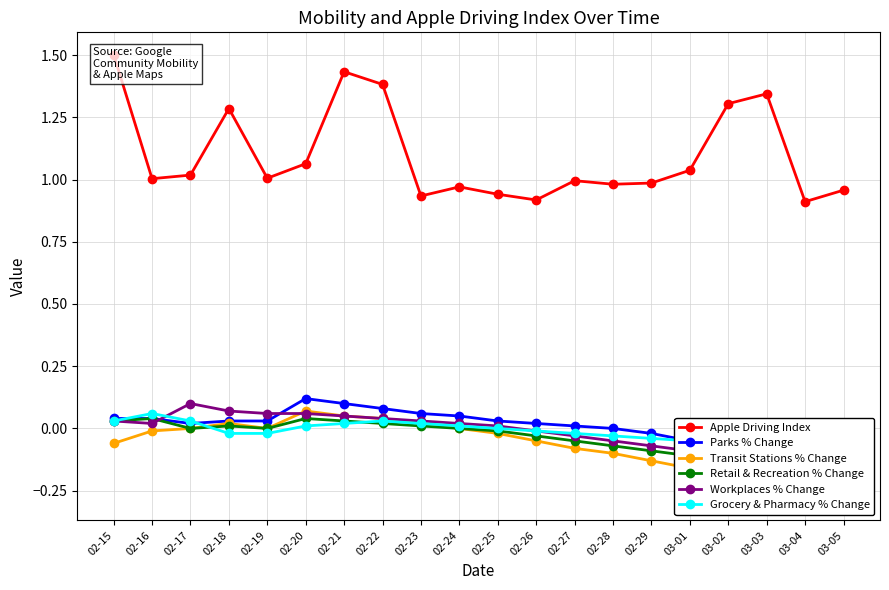

True or false: Retail & Recreation % Change and Apple Driving Index intersect in this chart.

False